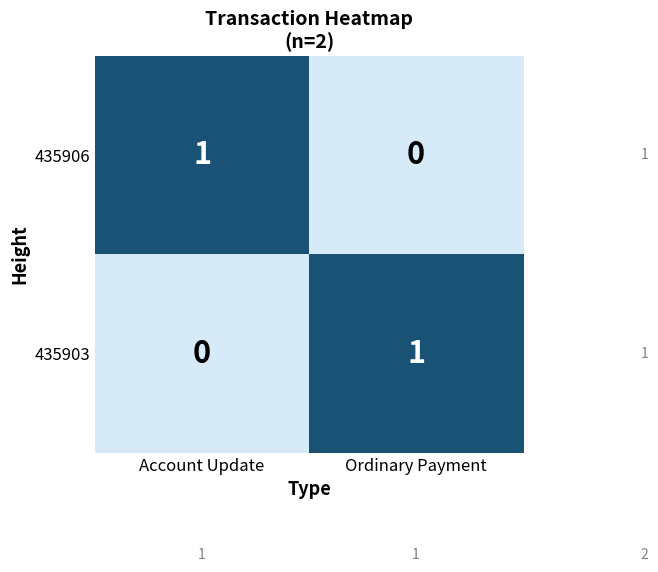

At which label does 435903 reach its minimum?

Account Update